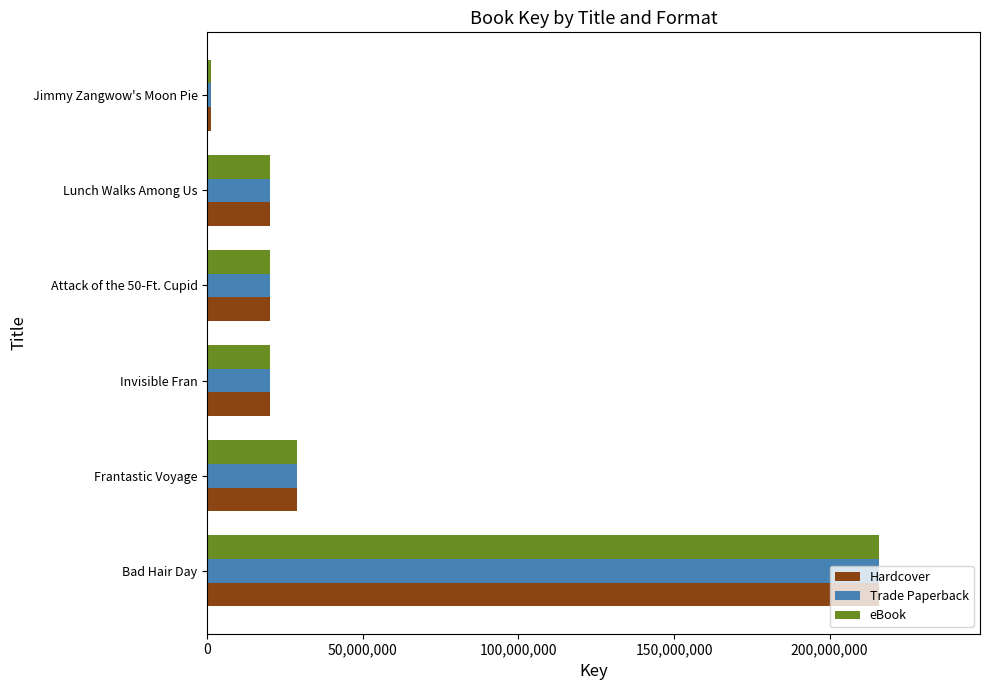

Is the value of Hardcover at Jimmy Zangwow's Moon Pie greater than the value of eBook at Lunch Walks Among Us?

No